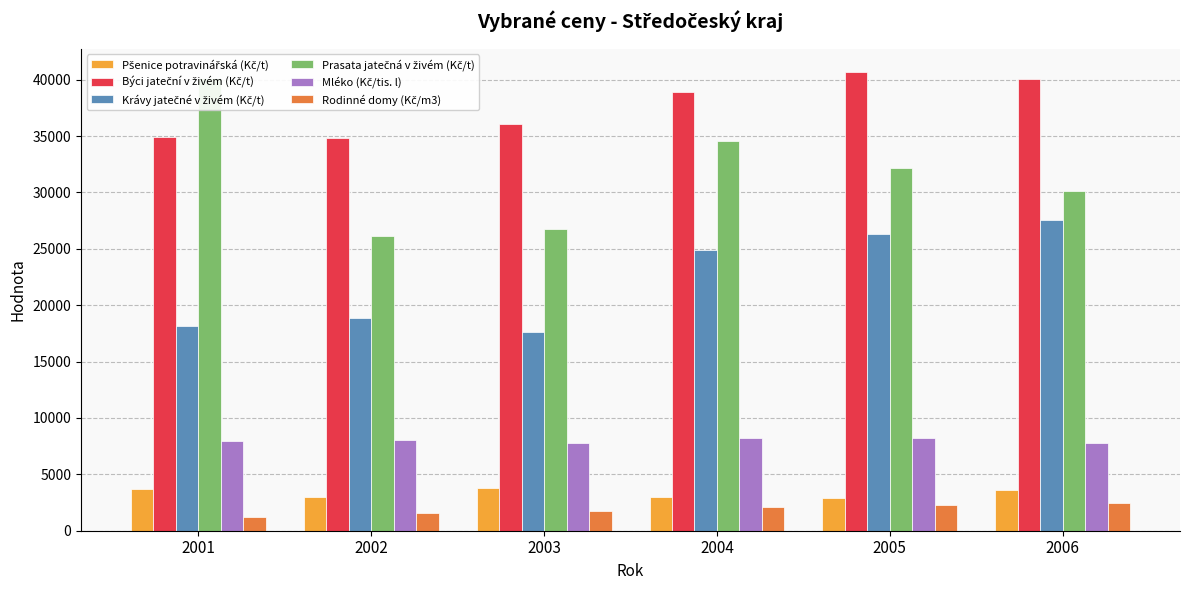

What is the value of the Mléko (Kč/tis. l) bar at the 4th from the left?

8181